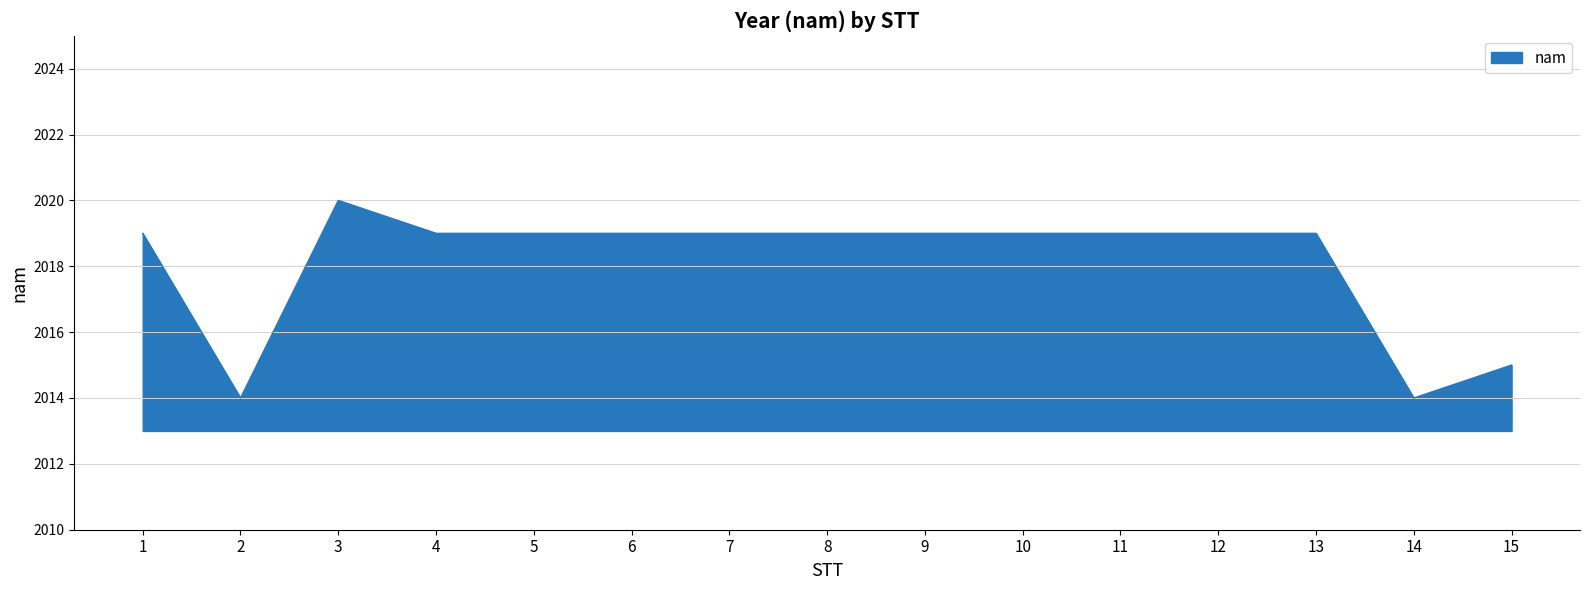

Reading left to right, extract all data points from this chart.

1=2019	2=2014	3=2020	4=2019	5=2019	6=2019	7=2019	8=2019	9=2019	10=2019	11=2019	12=2019	13=2019	14=2014	15=2015